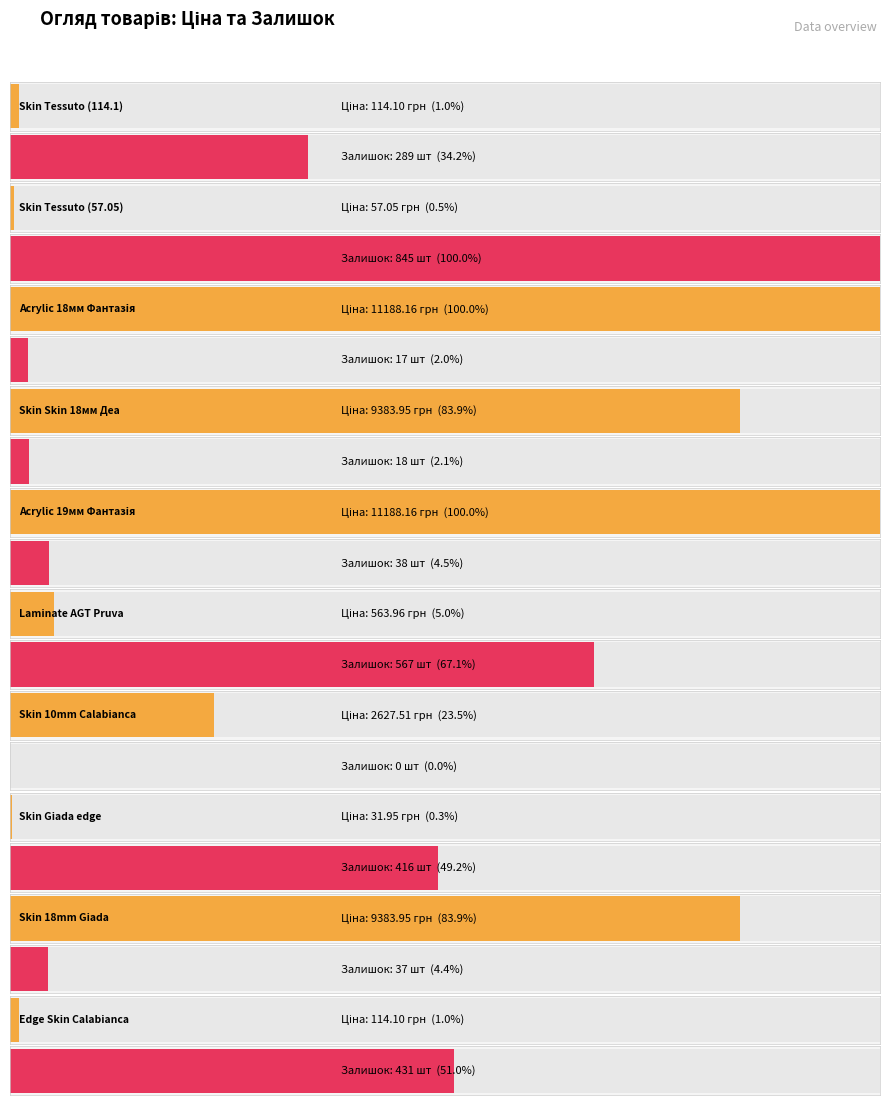

Is the value of Ціна at Skin Tessuto edge (239792197) greater than the value of Залишок at Edge Skin Calabianca (239781766)?

No